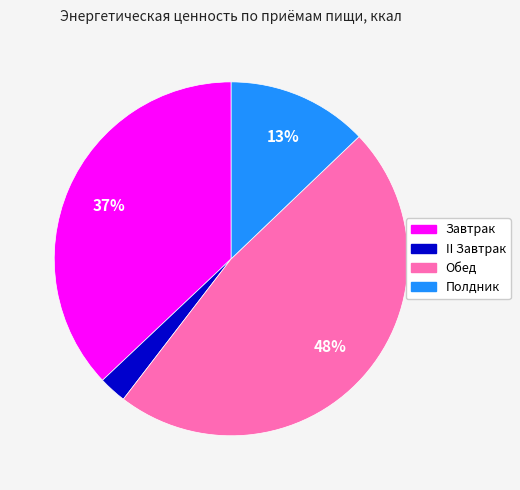

What percentage is the Полдник slice, to the nearest percent?

13%